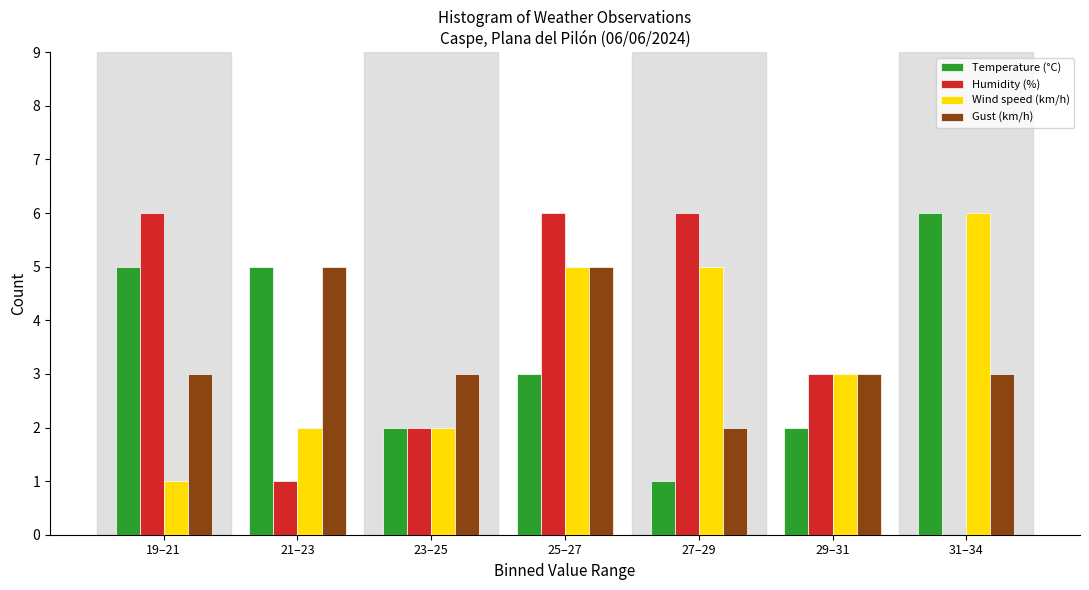

Reading left to right, transcribe all the data shown in this chart.

Temperature (°C): 19–21=5	21–23=5	23–25=2	25–27=3	27–29=1	29–31=2	31–34=6
Humidity (%): 19–21=6	21–23=1	23–25=2	25–27=6	27–29=6	29–31=3	31–34=0
Wind speed (km/h): 19–21=1	21–23=2	23–25=2	25–27=5	27–29=5	29–31=3	31–34=6
Gust (km/h): 19–21=3	21–23=5	23–25=3	25–27=5	27–29=2	29–31=3	31–34=3